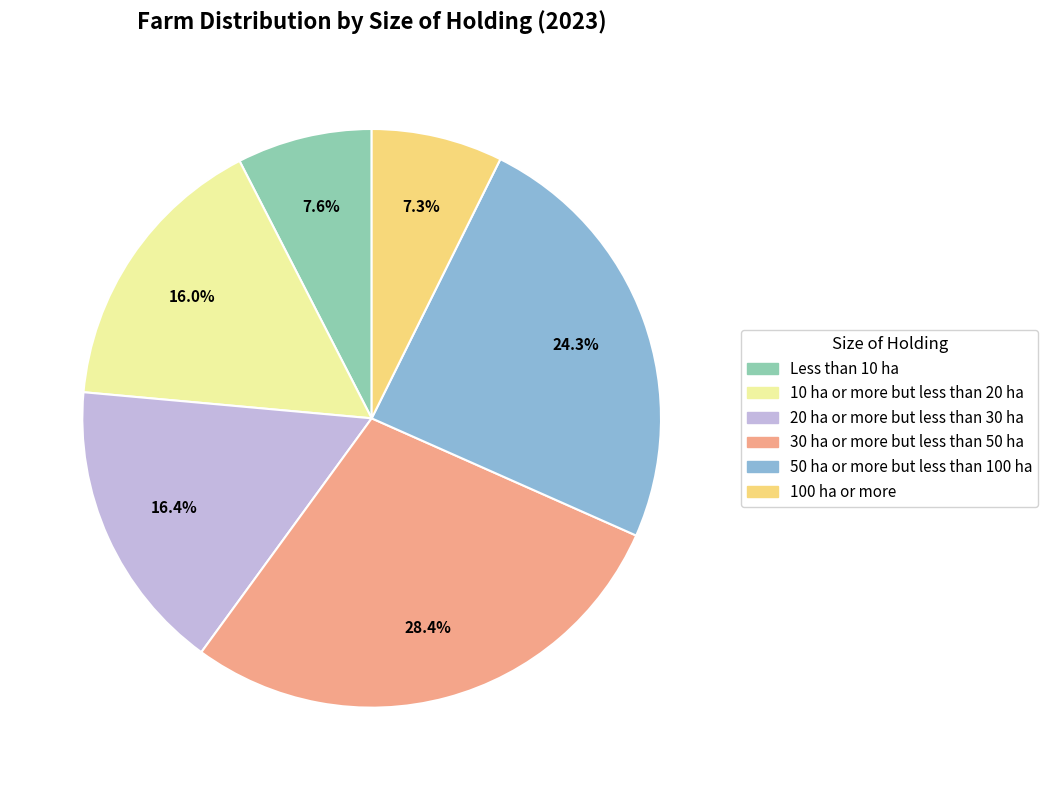

Is 20 ha or more but less than 30 ha the majority of the pie?

No